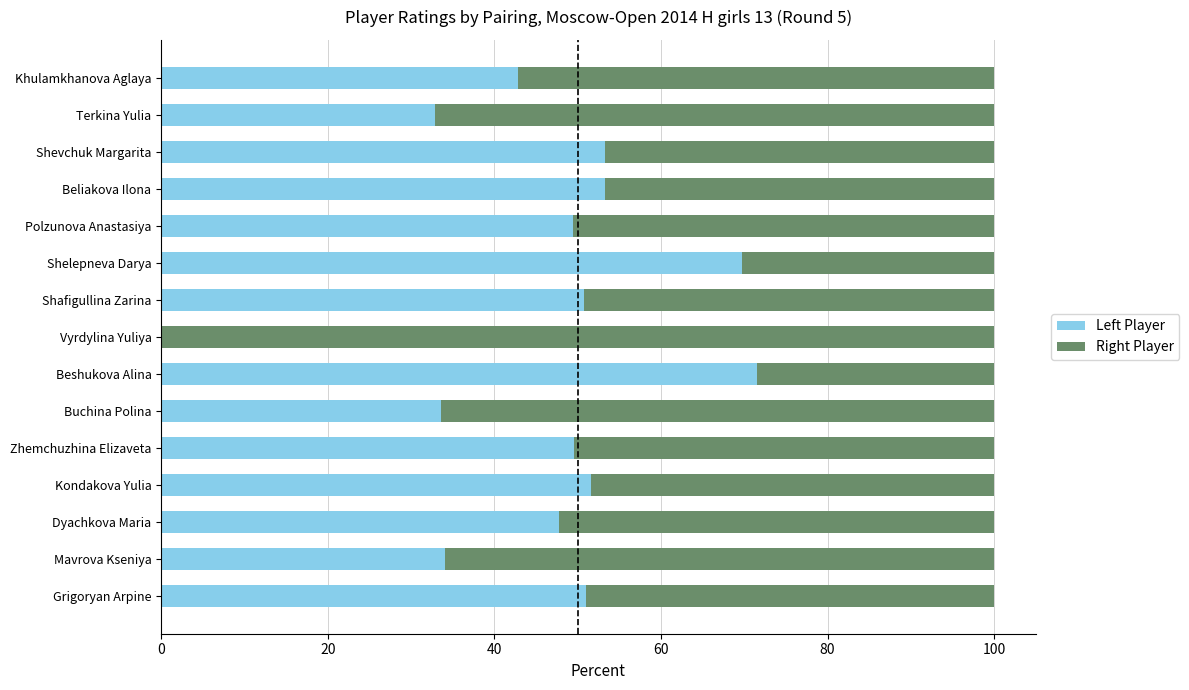

The value of Left Player at Grigoryan Arpine is 74.0. True or false?

False